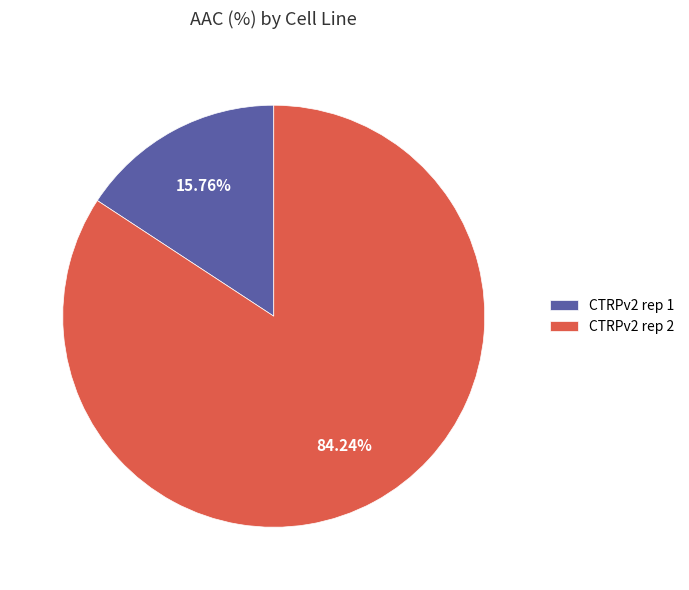

True or false: CTRPv2 rep 2 accounts for 84% of the total.

True